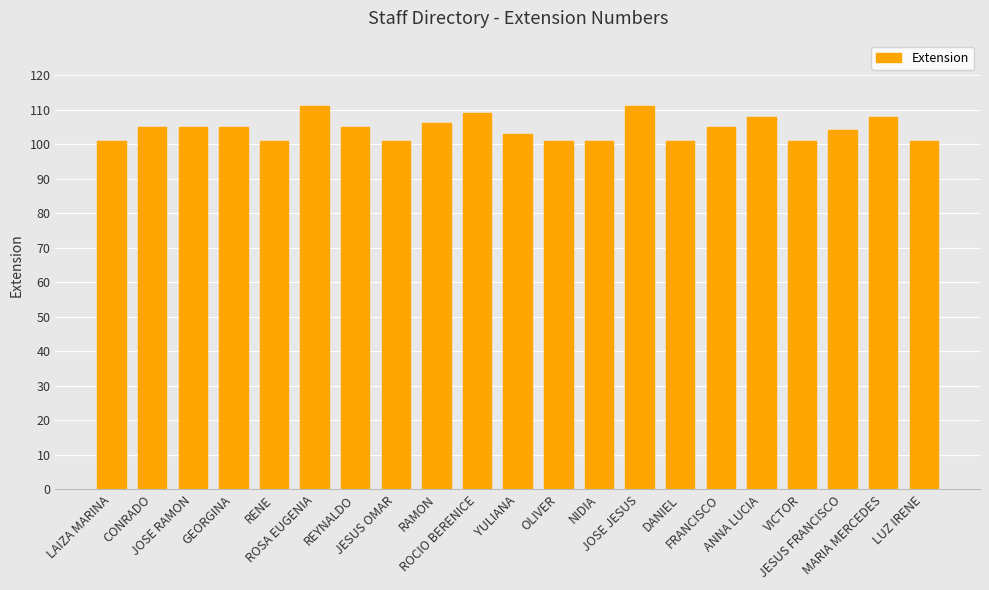

What is the difference between the values at NIDIA and FRANCISCO?

4